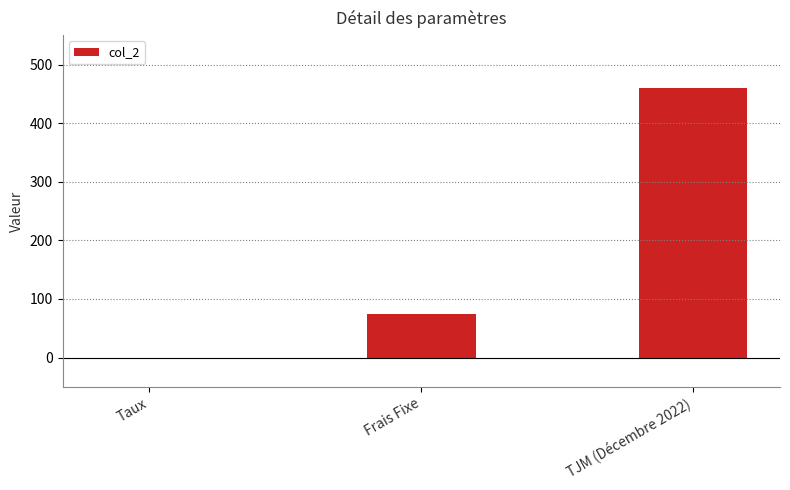

True or false: the data shows 75.0 at Frais Fixe.

True